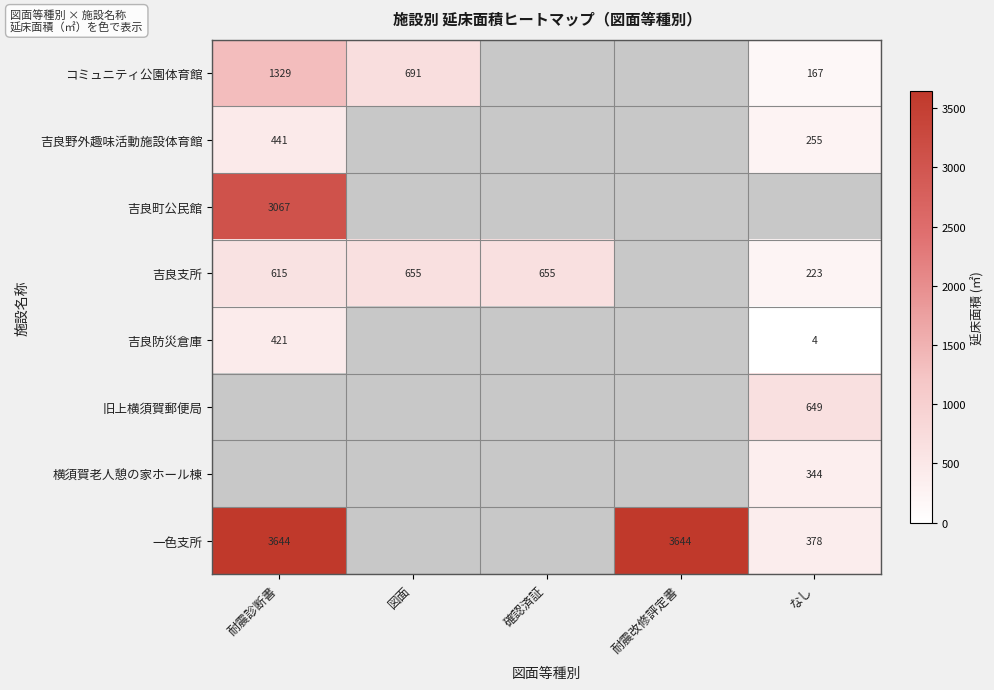

True or false: コミュニティ公園体育館 has a value of 2055.5 at 耐震診断書.

False